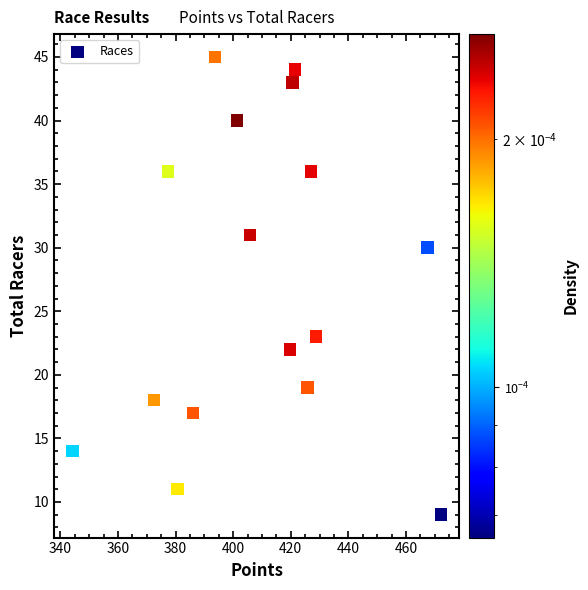

What is the range of Y values (max minus min)?

36